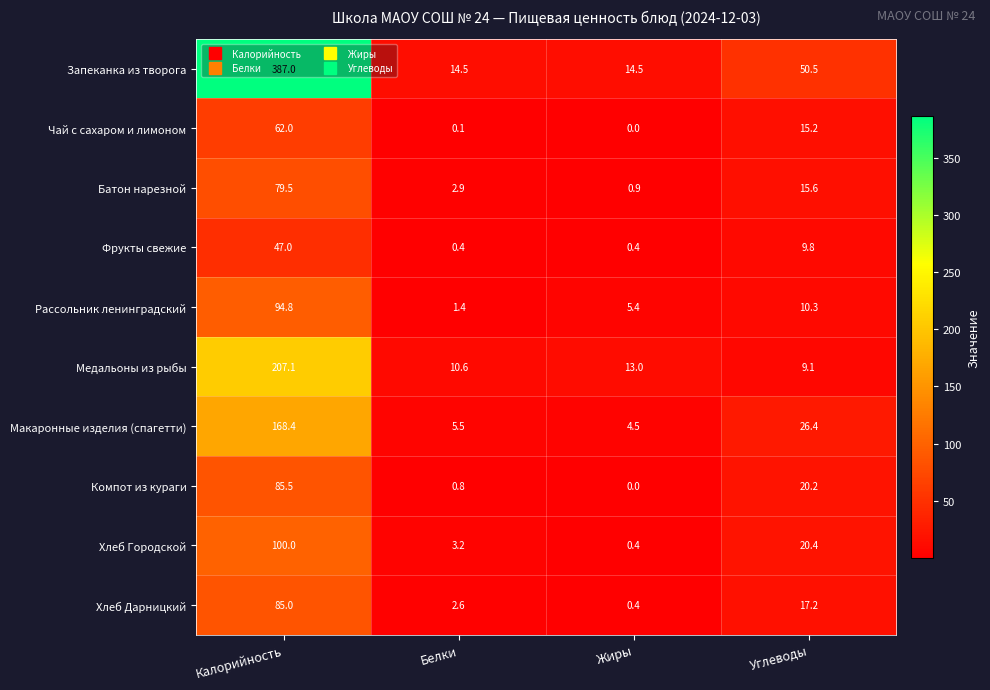

At which category does the chart reach its peak across all series?

Калорийность